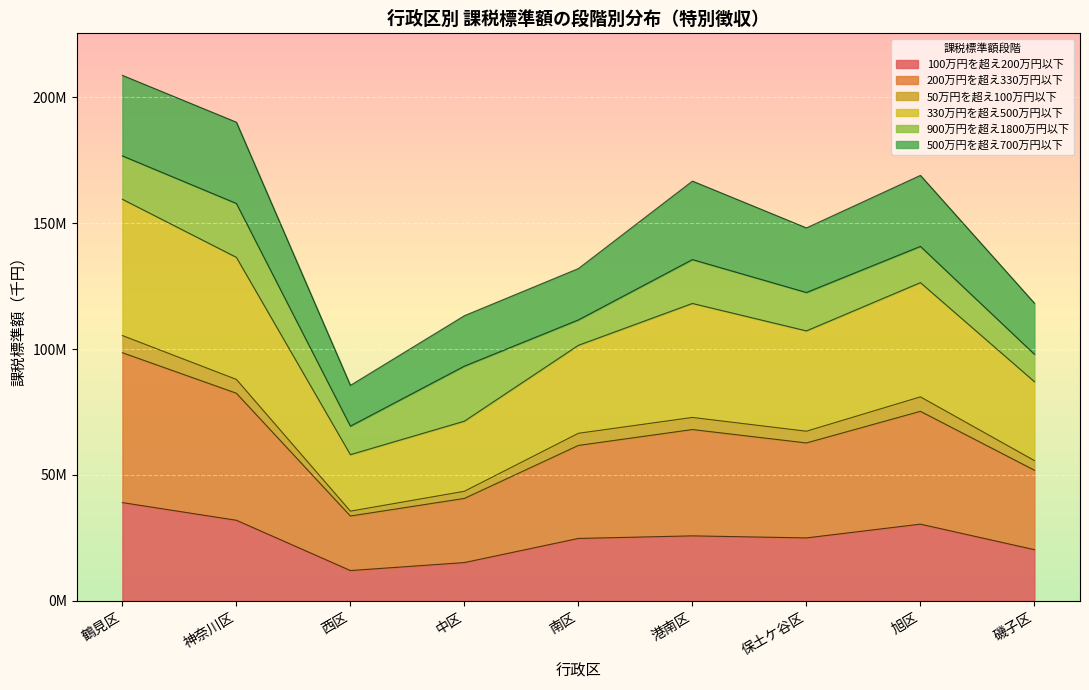

How many values in the 100万円を超え200万円以下 series are below 25?

4